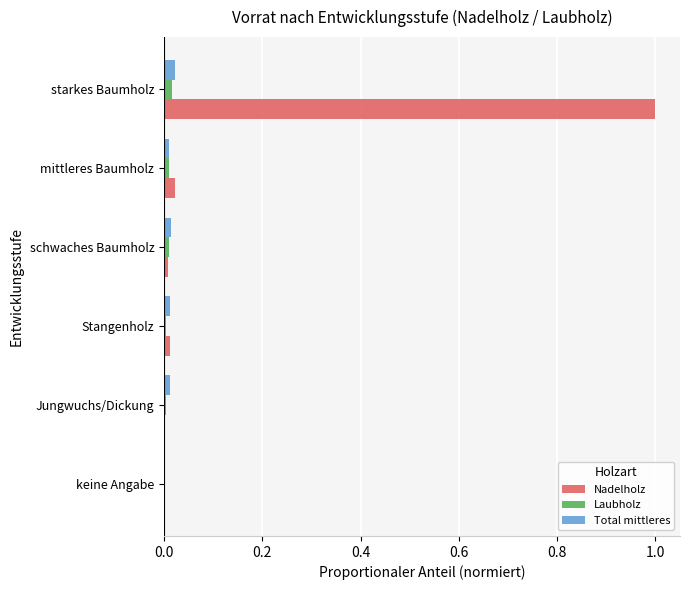

How many categories are shown in the chart?

6